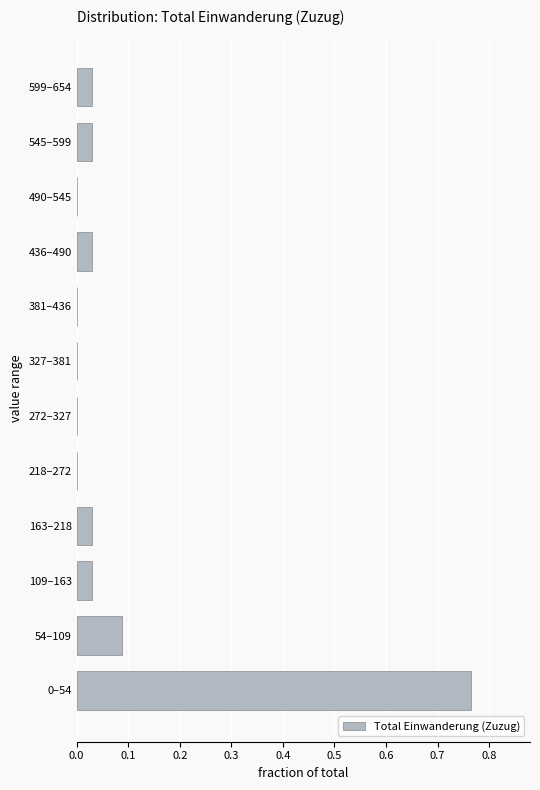

Between 272–327 and 436–490, which is larger?

436–490